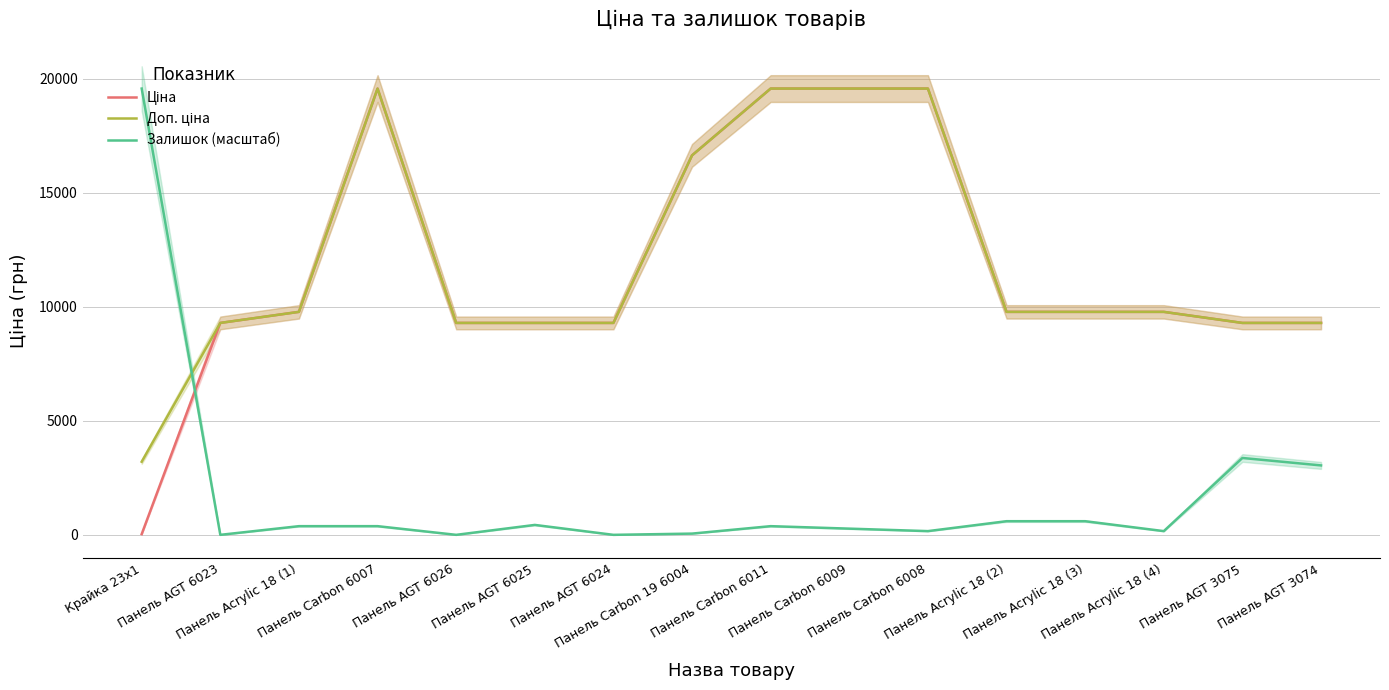

The value of Ціна at Панель Carbon 6008 is 25872.9. True or false?

False